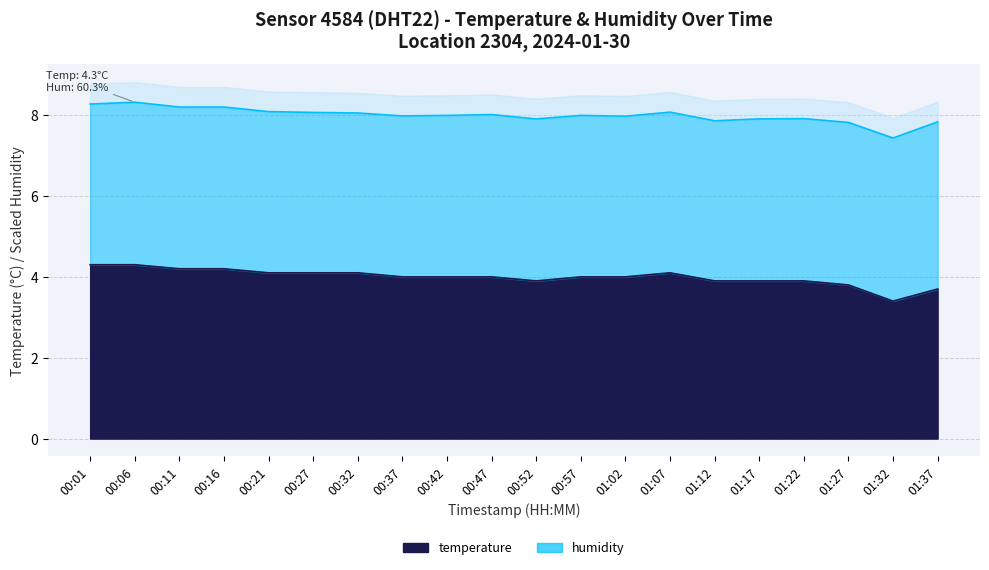

What is the ratio of the value at 00:42 to the value at 00:32?

1.0